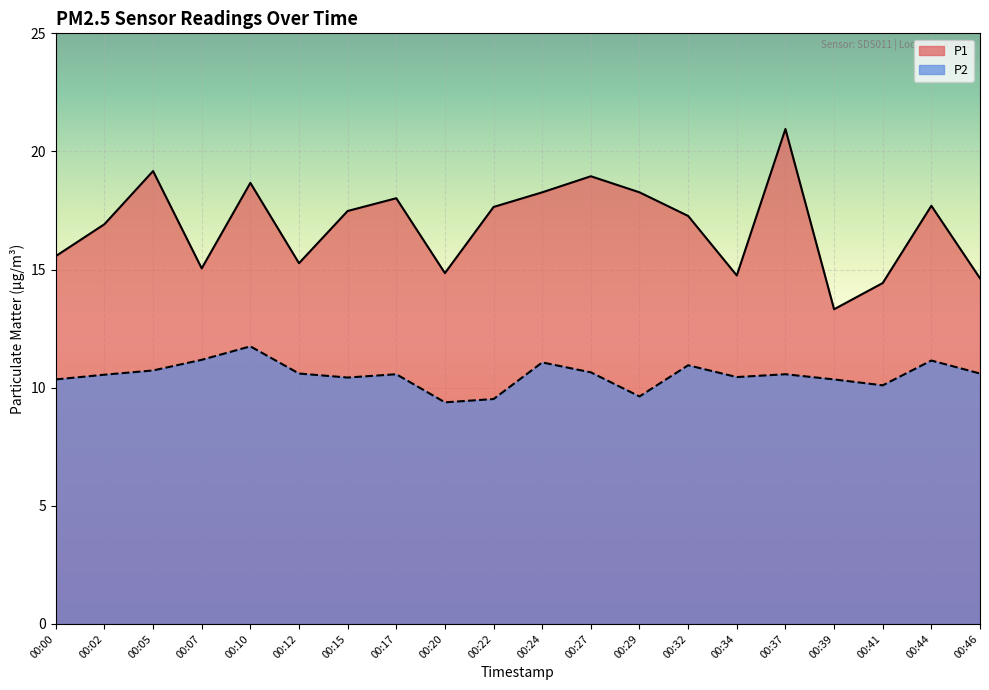

The value of P2 at 00:02 is 14.6. True or false?

False